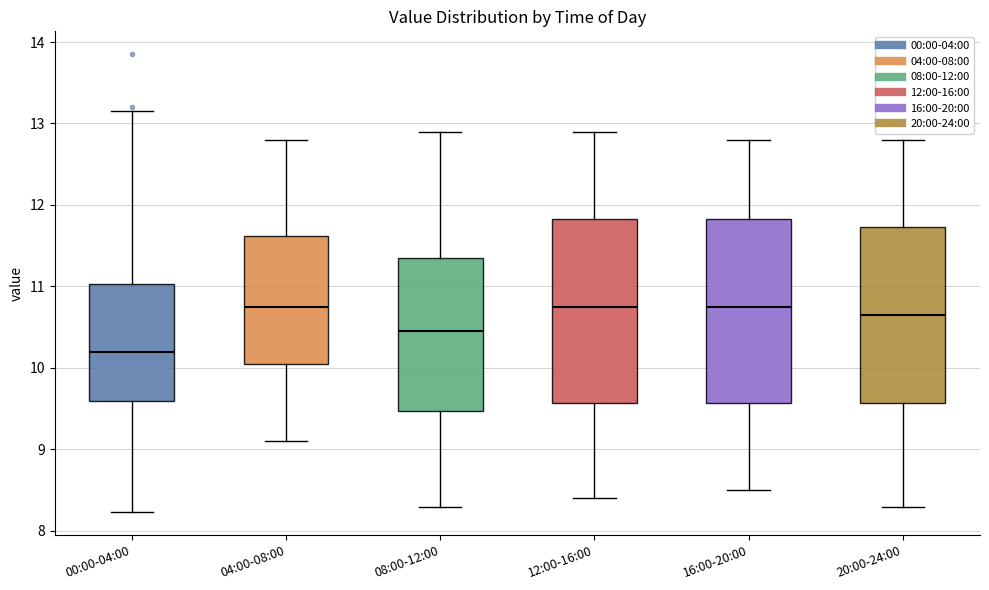

Reading left to right, read every box against the y-axis: the position of its median line, the range the box covers, and the ends of its whiskers. The values are not printed on the chart, so give them approximately, as read against the axis.

00:00-04:00: median 10.2, box 9.6 to 11.0, whiskers 8.2 to 13.2
04:00-08:00: median 10.8, box 10.1 to 11.6, whiskers 9.1 to 12.8
08:00-12:00: median 10.5, box 9.5 to 11.4, whiskers 8.3 to 12.9
12:00-16:00: median 10.8, box 9.6 to 11.8, whiskers 8.4 to 12.9
16:00-20:00: median 10.8, box 9.6 to 11.8, whiskers 8.5 to 12.8
20:00-24:00: median 10.7, box 9.6 to 11.7, whiskers 8.3 to 12.8